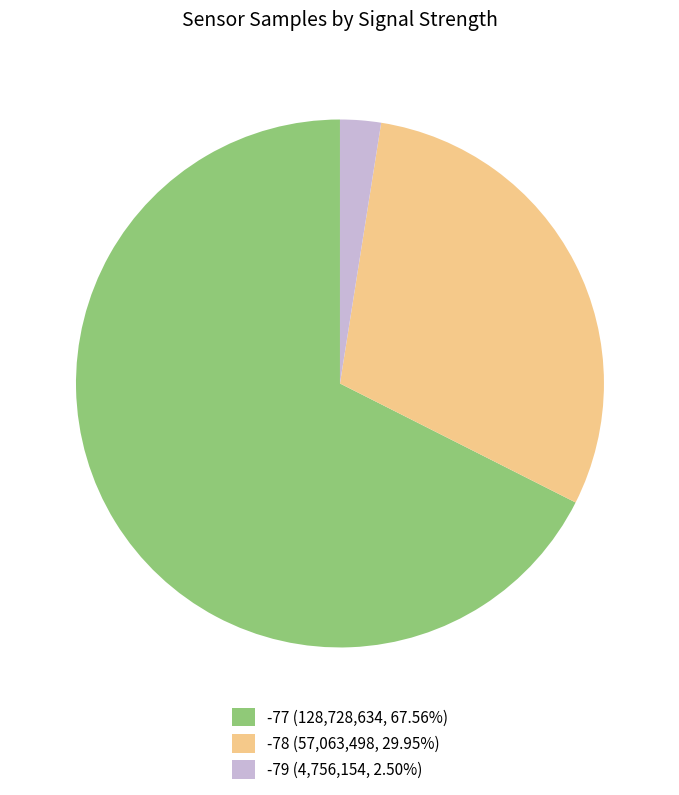

Is there any slice that represents more than half of the pie?

Yes